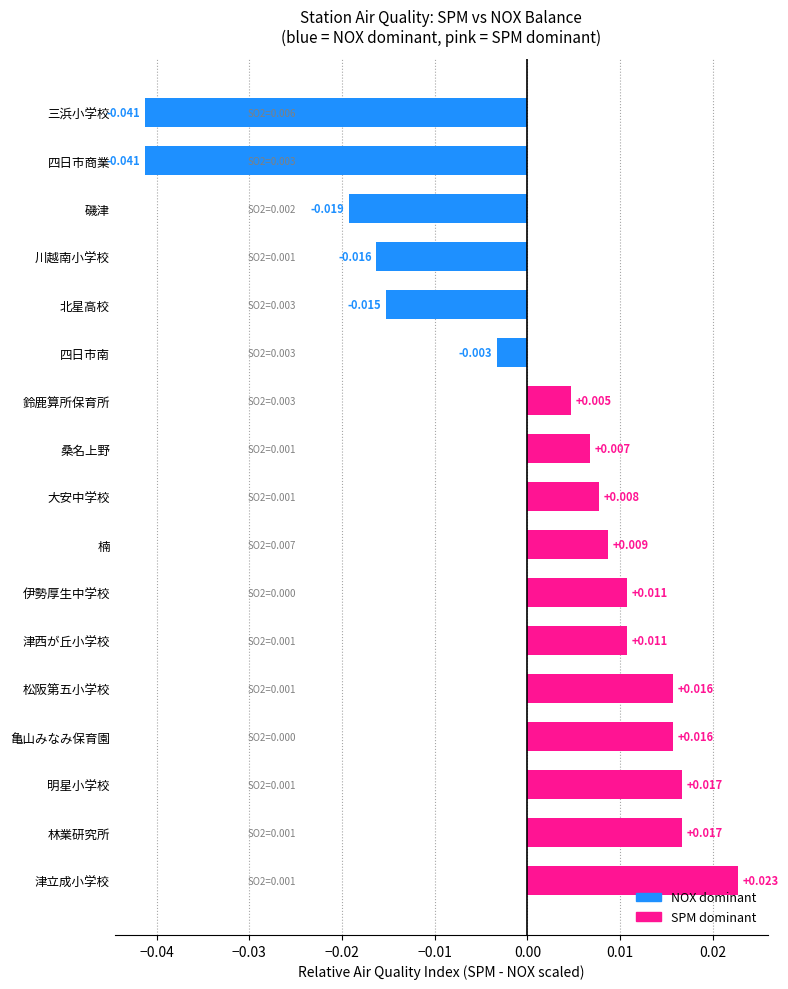

Between 桑名上野 and 大安中学校, which is larger?

大安中学校